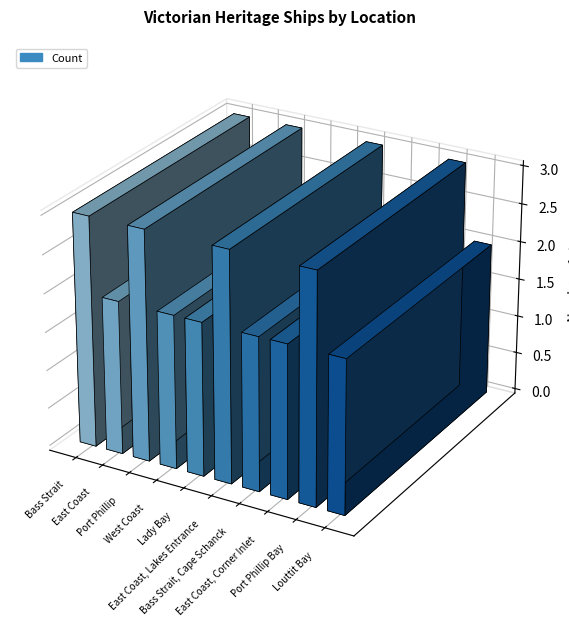

At which label is the value closest to 2?

East Coast